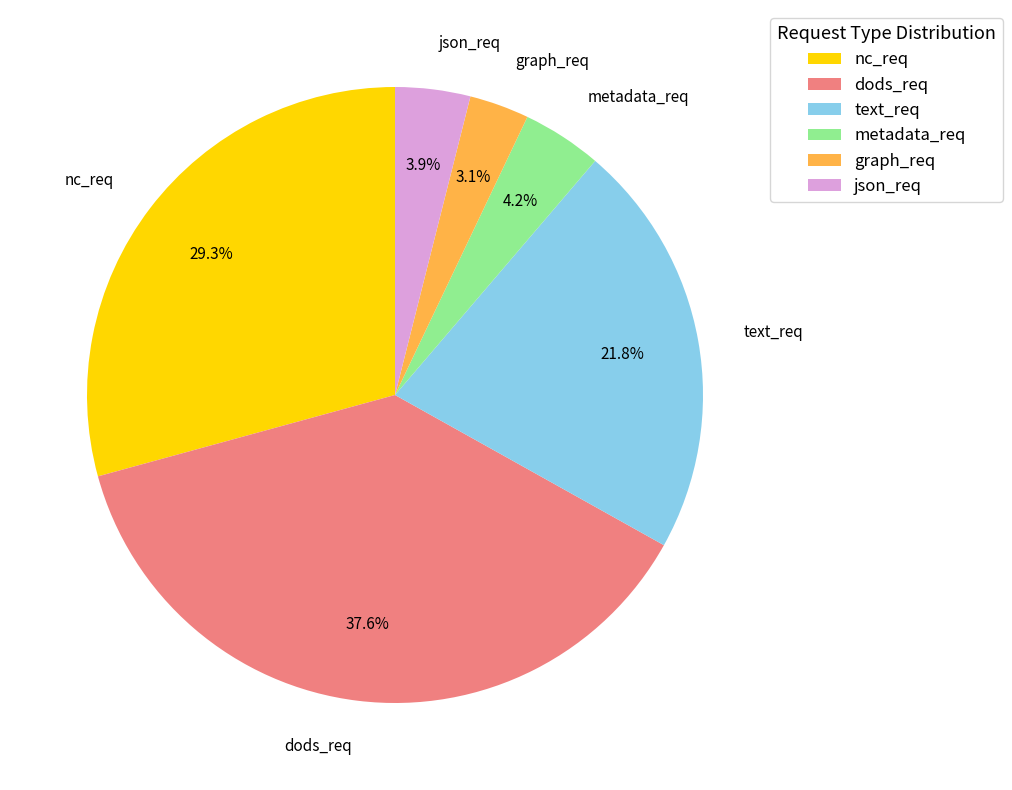

What is the largest slice in the pie chart?

dods_req